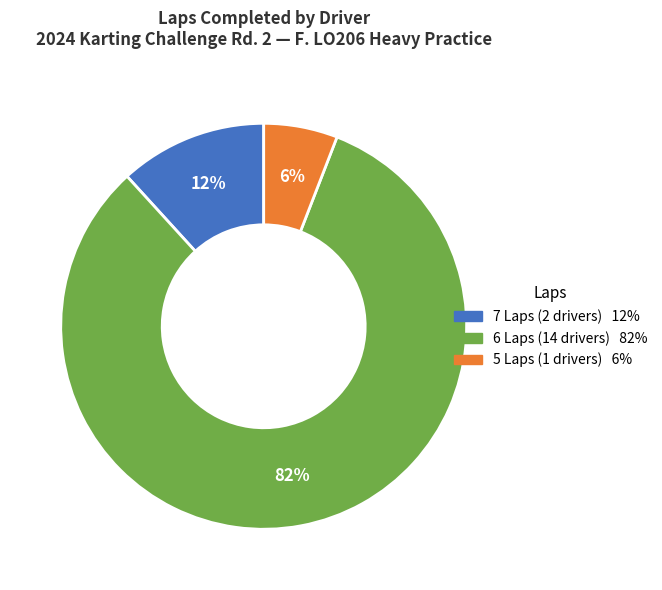

To the nearest percent, what is the difference between the largest and smallest slice percentages?

76%